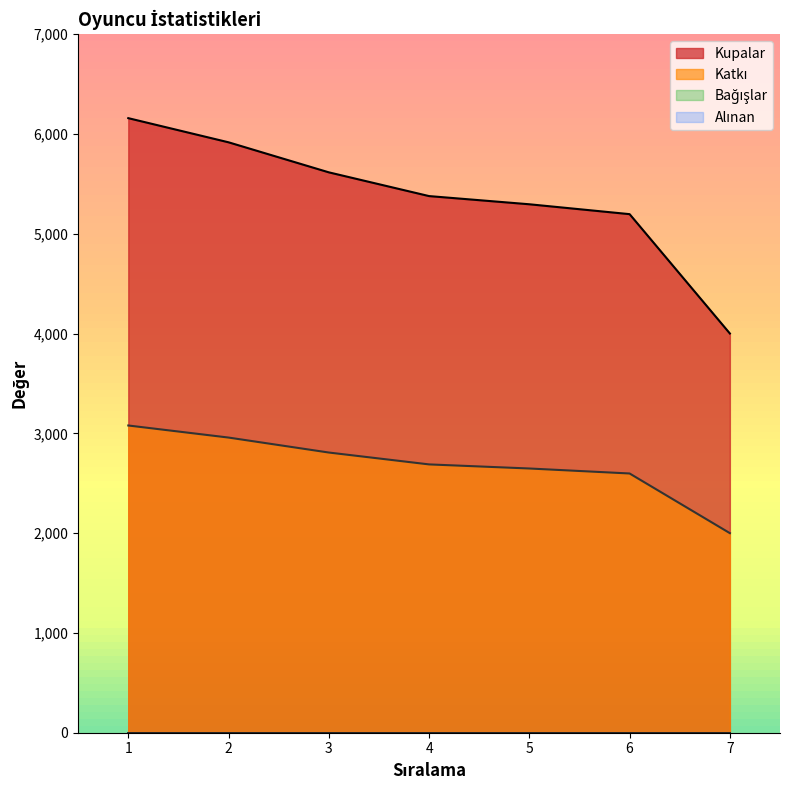

What is the value of the Kupalar point at the 1st from the left?

6159